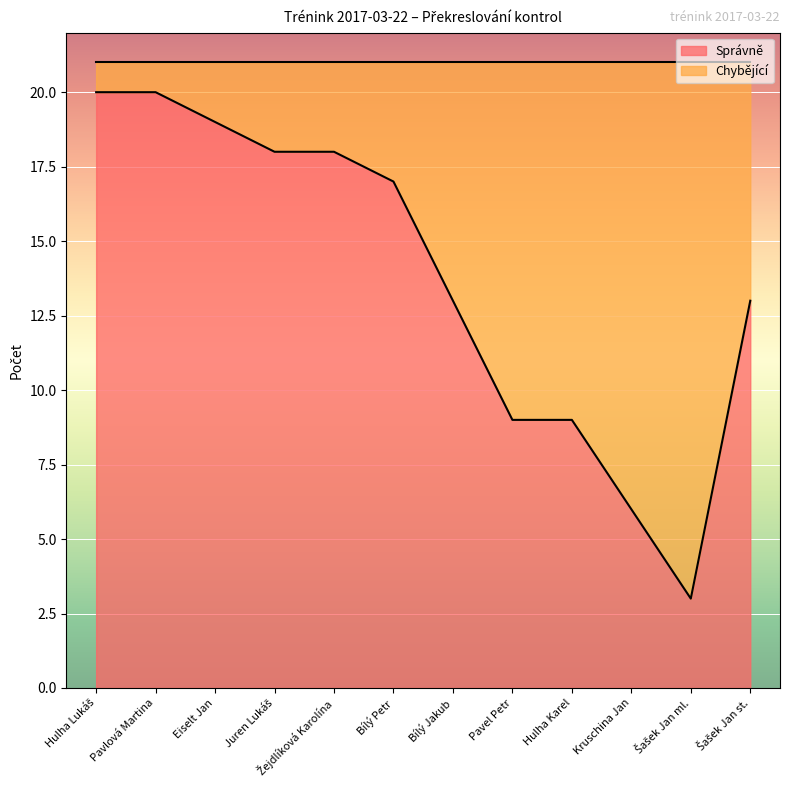

Approximately how many times larger is the value at Bílý Jakub compared to Eiselt Jan?

0.7